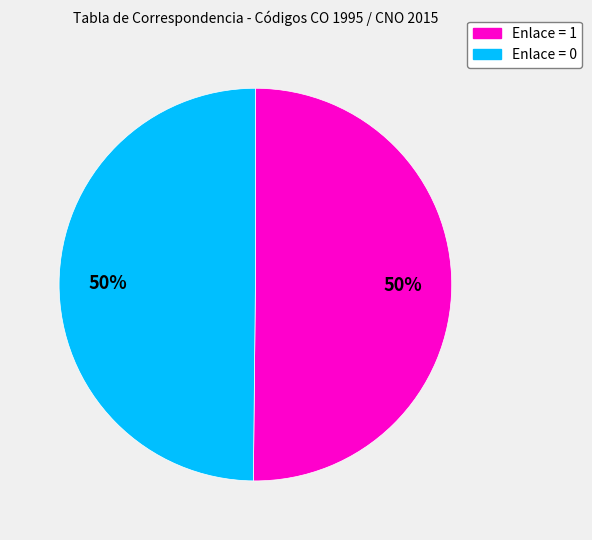

To the nearest percent, what is the average slice percentage?

50%